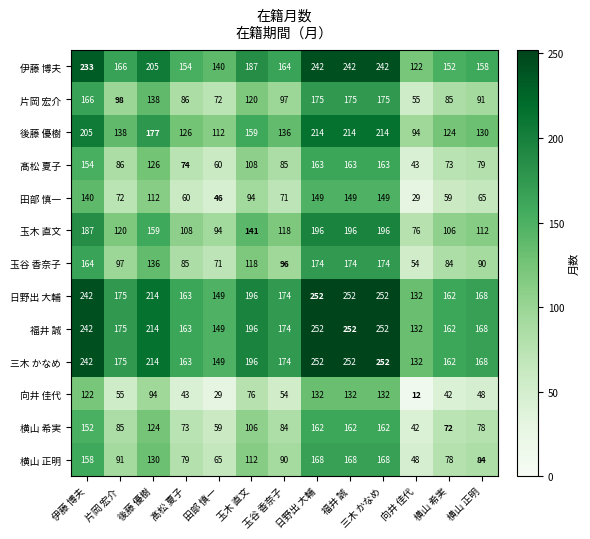

What is the sum of the 片岡 宏介 values at 横山 希実 and 田部 慎一?

157